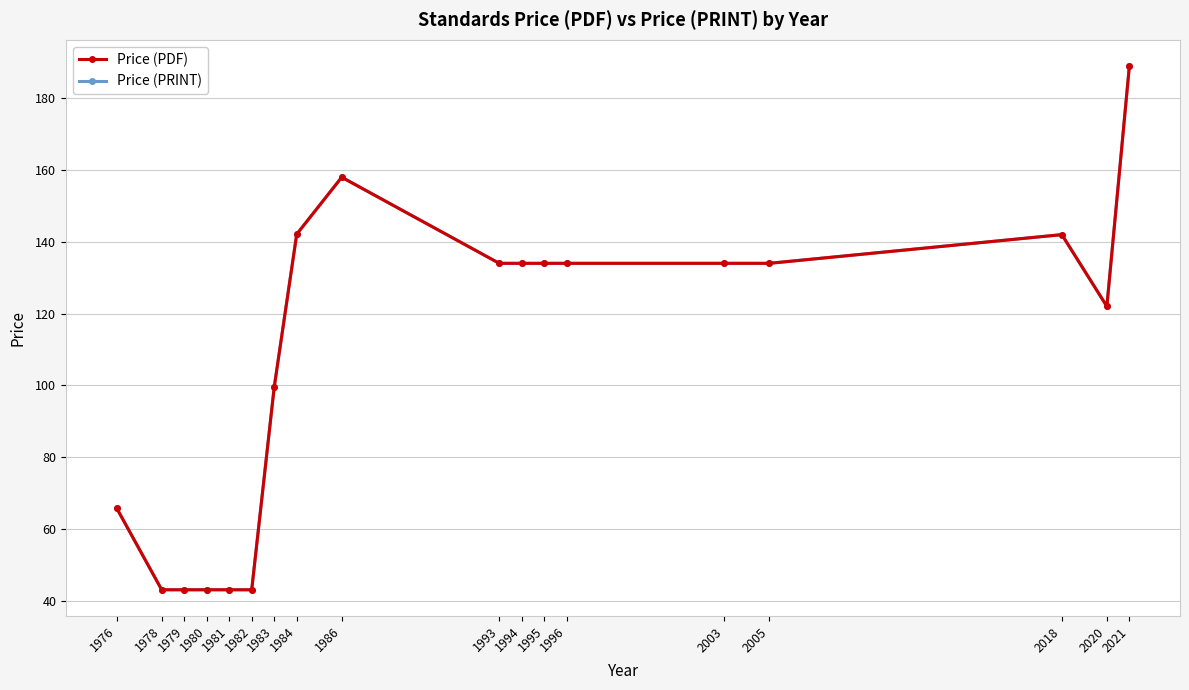

Which label corresponds to the largest value in the chart?

2021